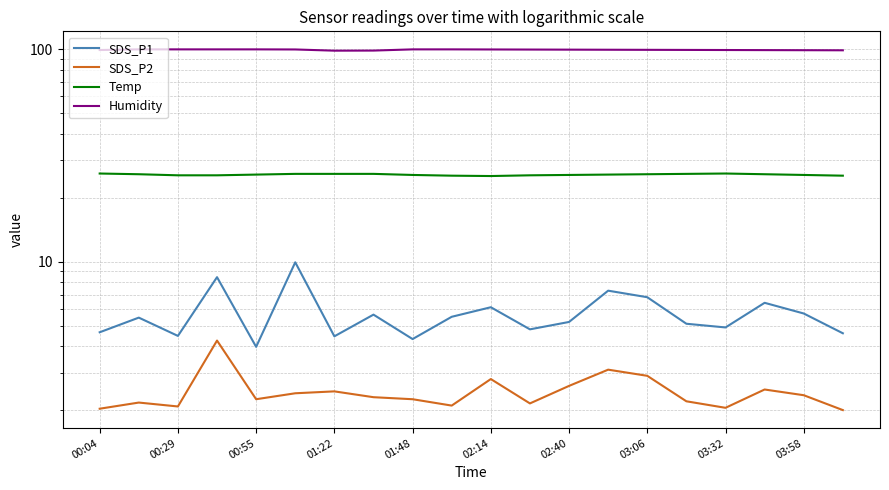

The SDS_P2 series shows 3.4 at 03:32. True or false?

False